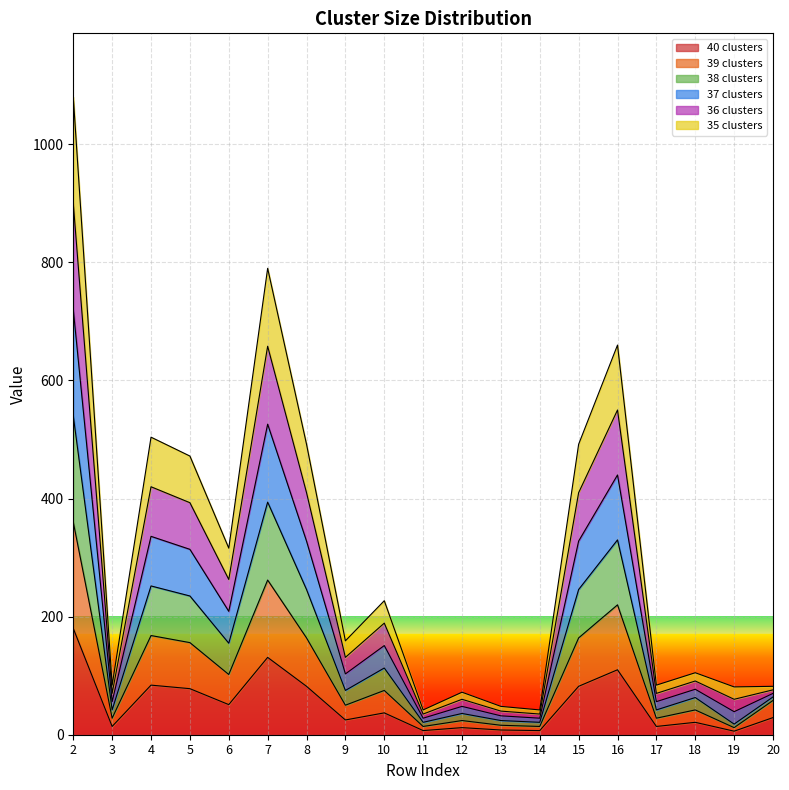

Where is the first local minimum for 37 clusters?

3